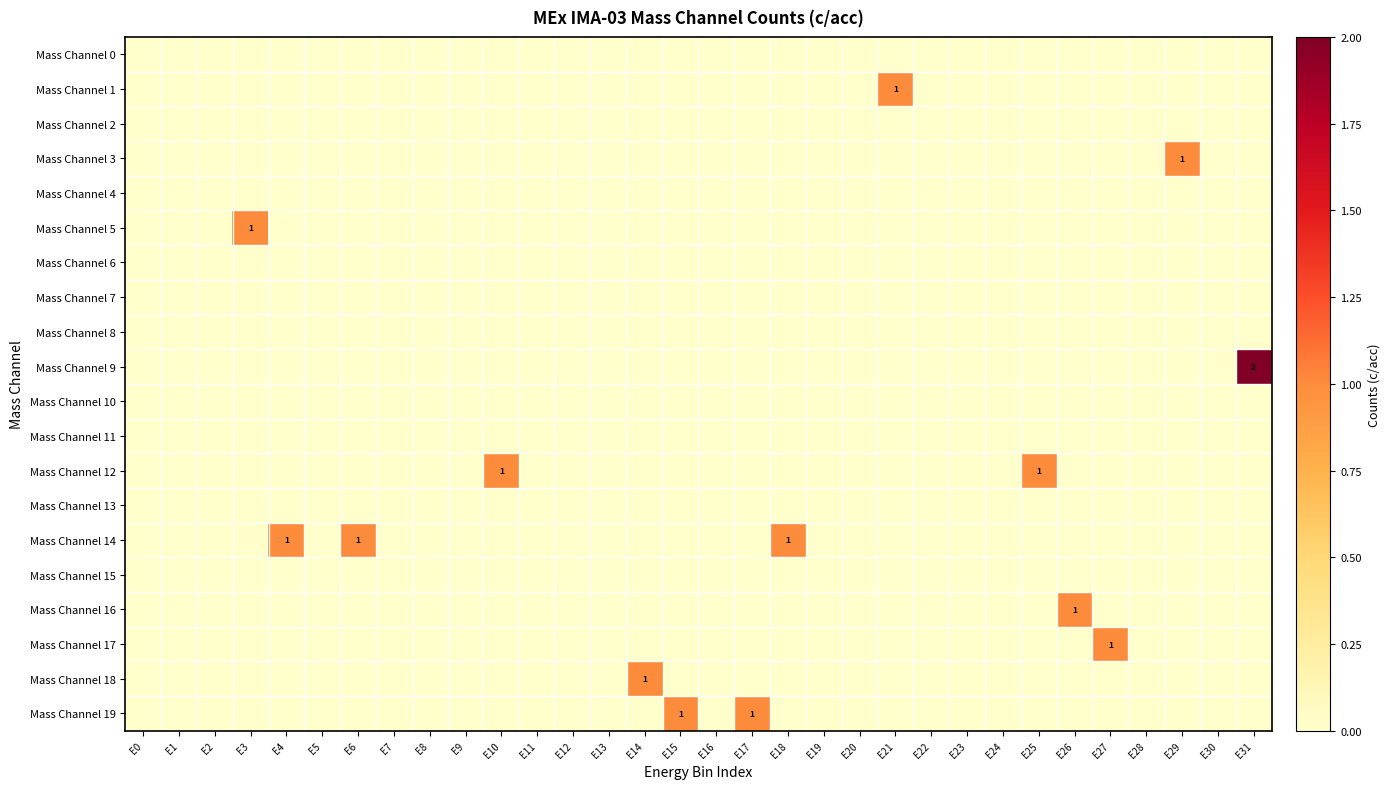

Between E10 and E13, which series saw the biggest shift?

Mass Channel 12